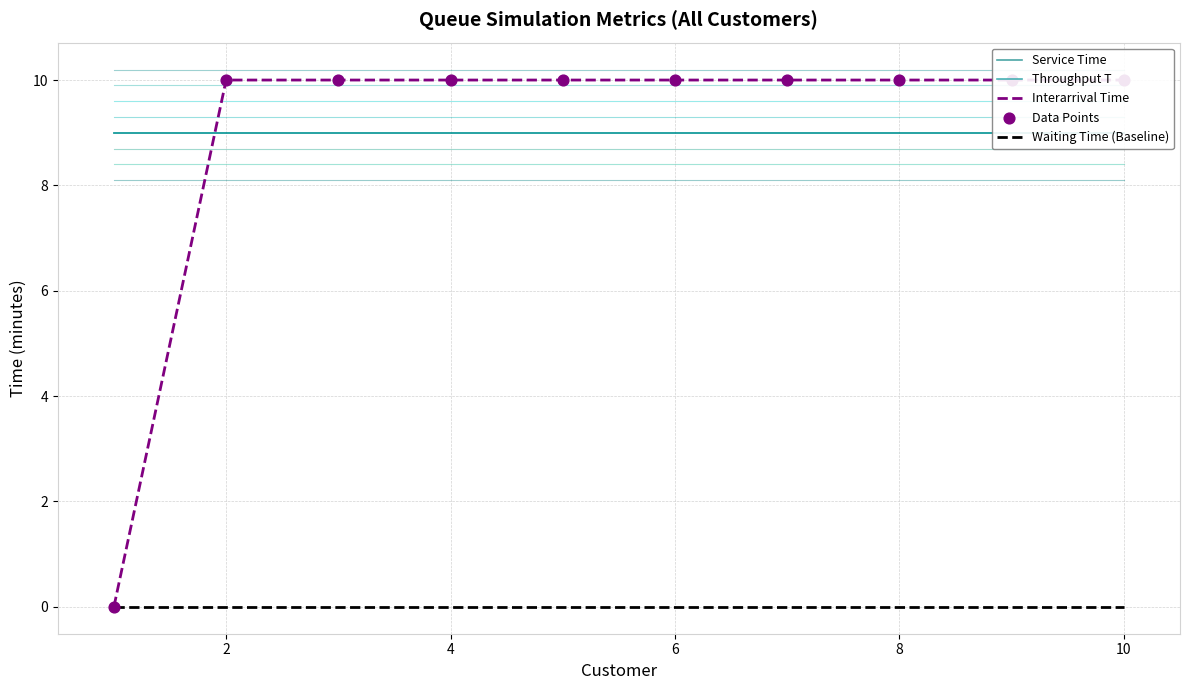

Is the value of Throughput T at 8 greater than the value of Service Time at 2?

No